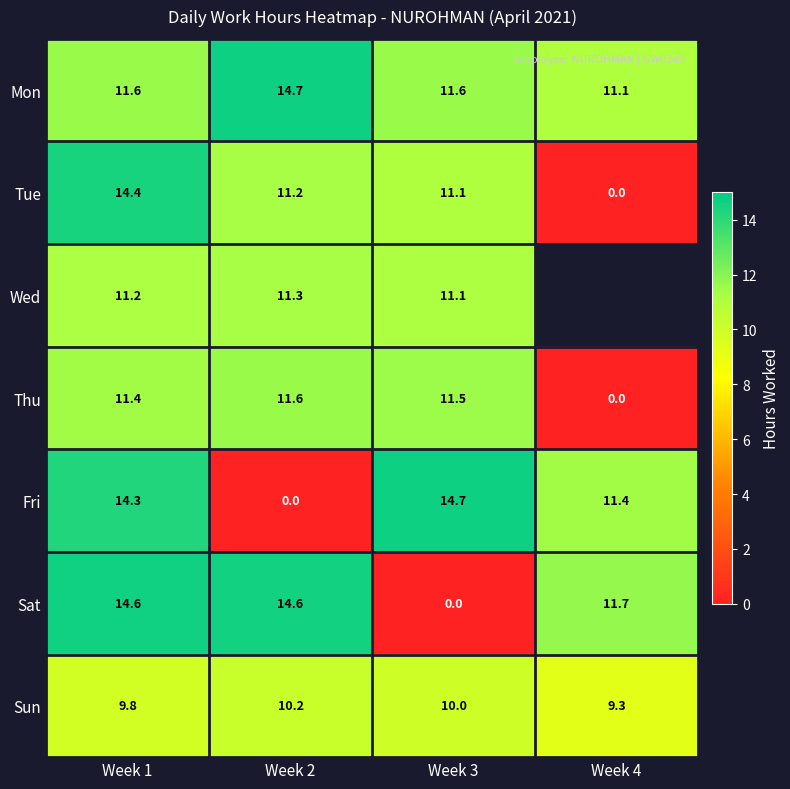

What is the difference between the highest and lowest values at Week 1?

4.8